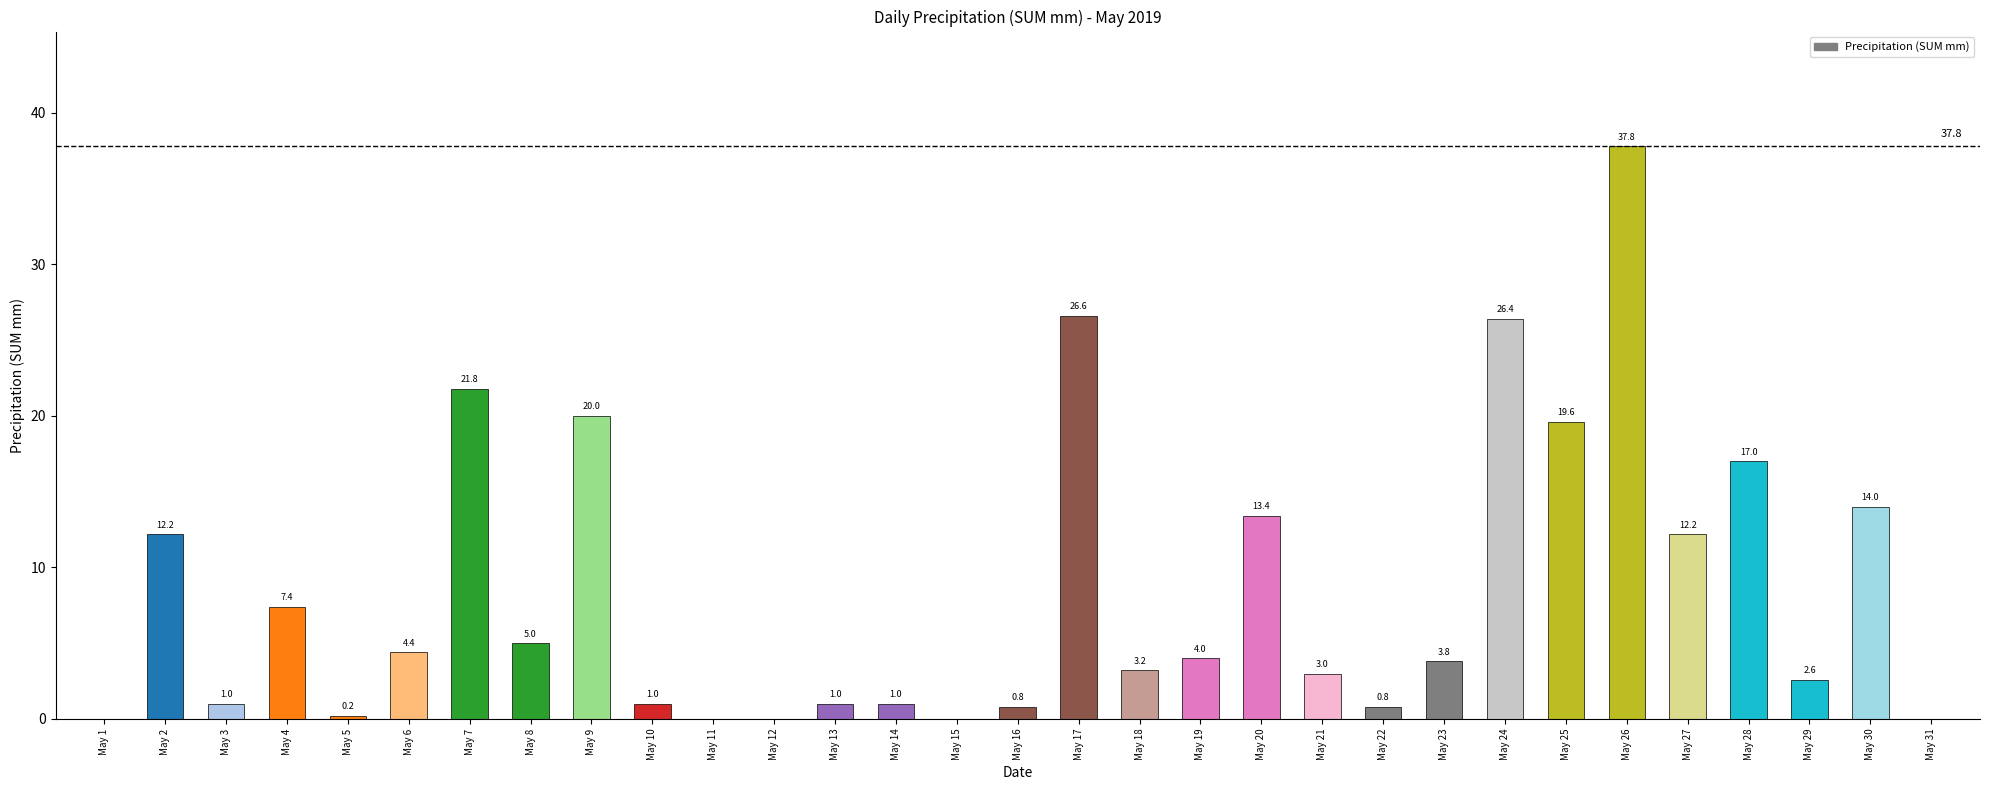

Count the number of categories in the chart.

31